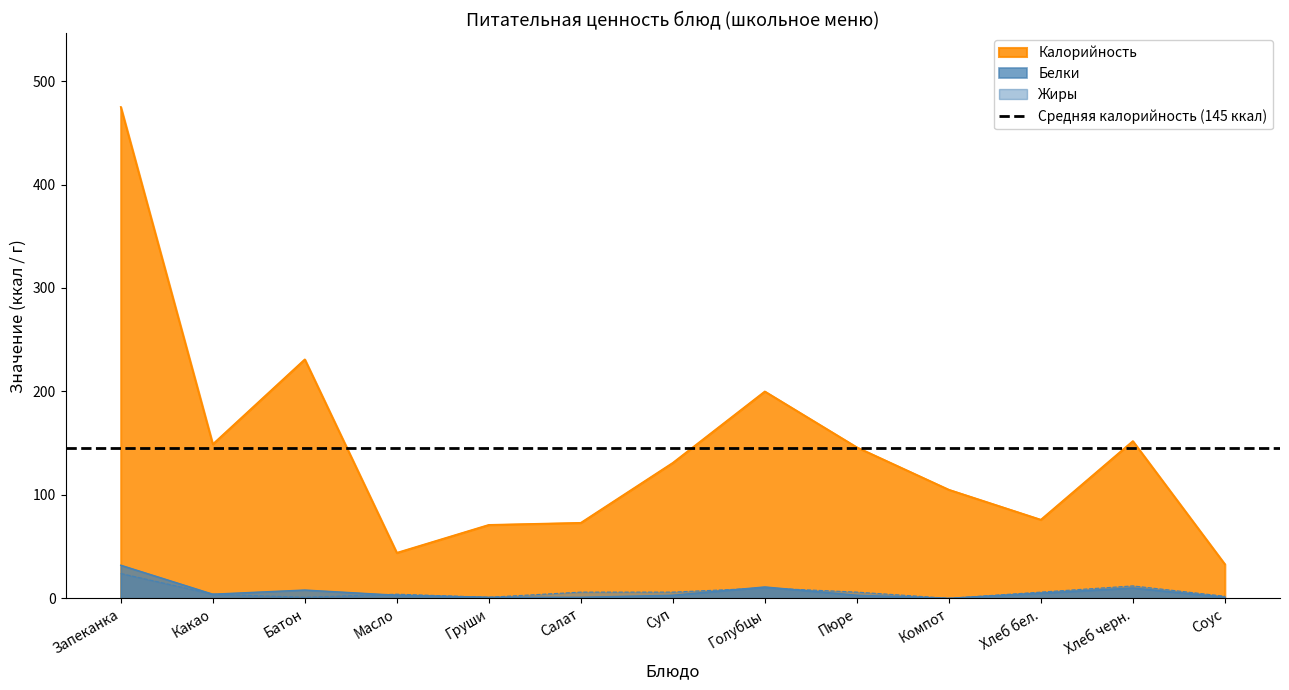

What is the average value of the Калорийность series?

145